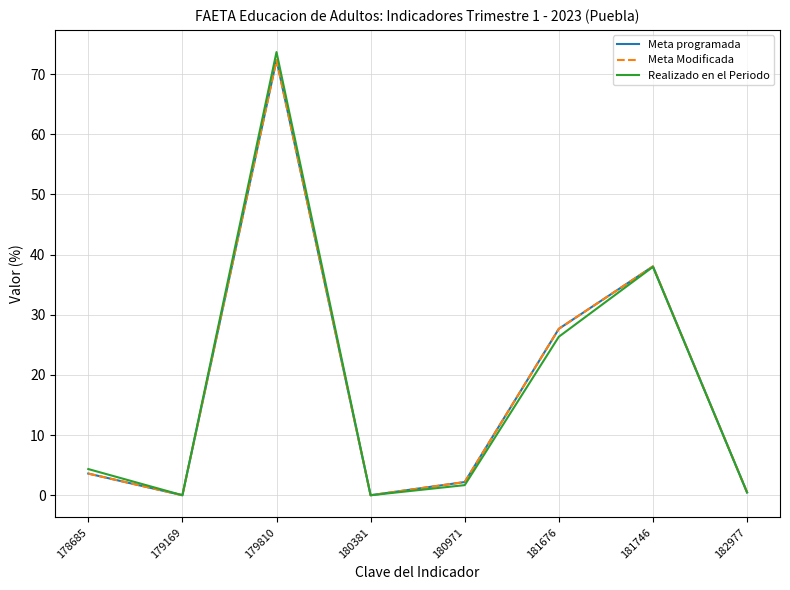

At which label is Realizado en el Periodo closest to 36?

181746